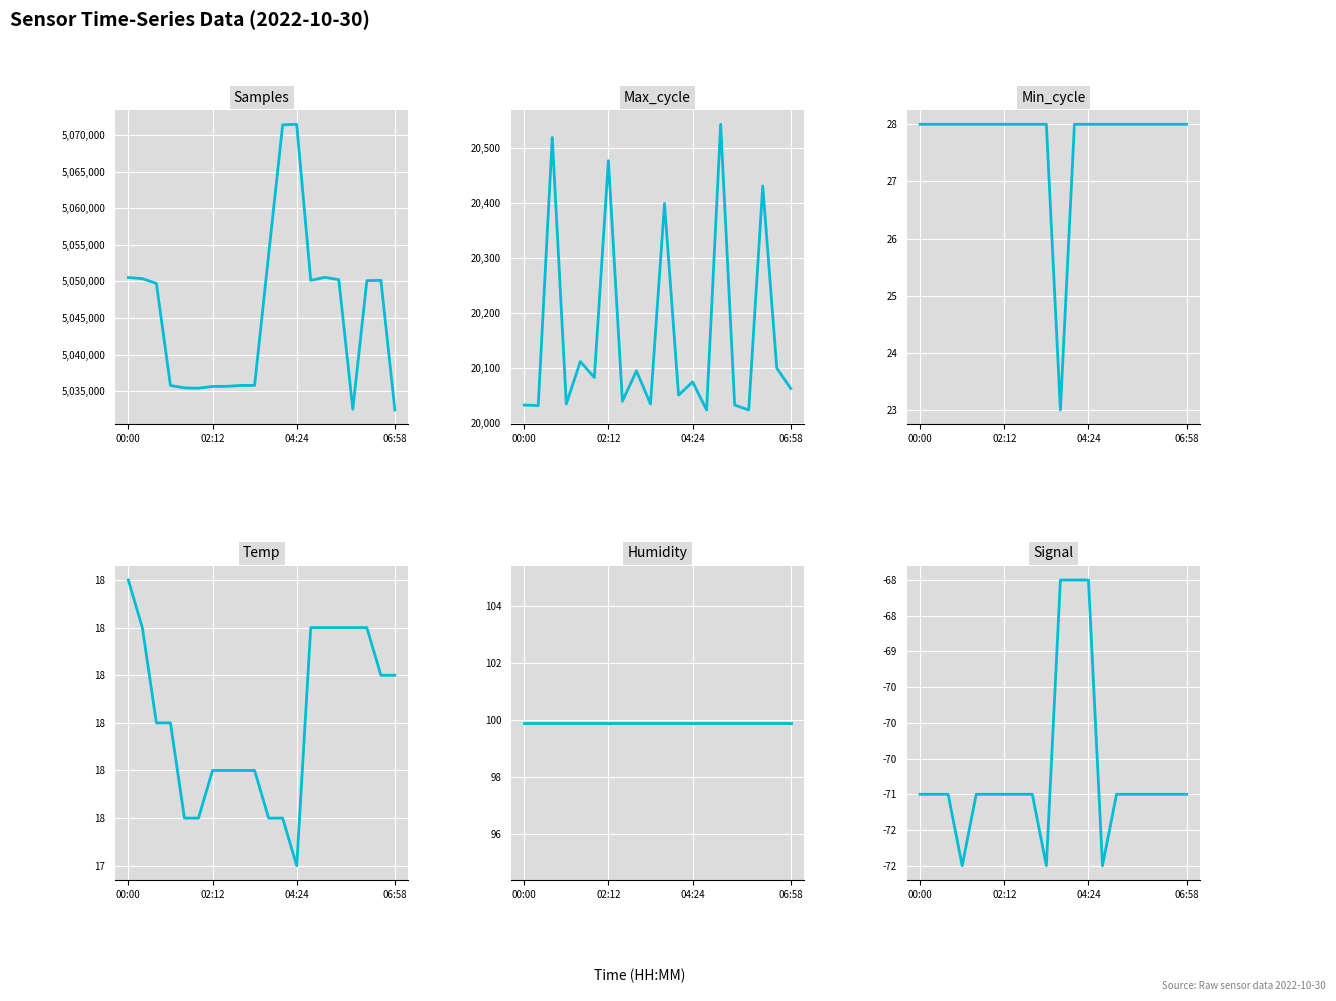

The Samples series shows 5050105.0 at 17. True or false?

True